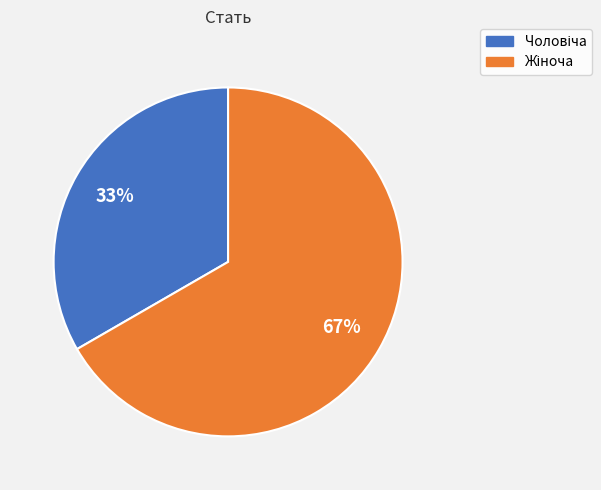

To the nearest percent, what is the average slice percentage?

50%